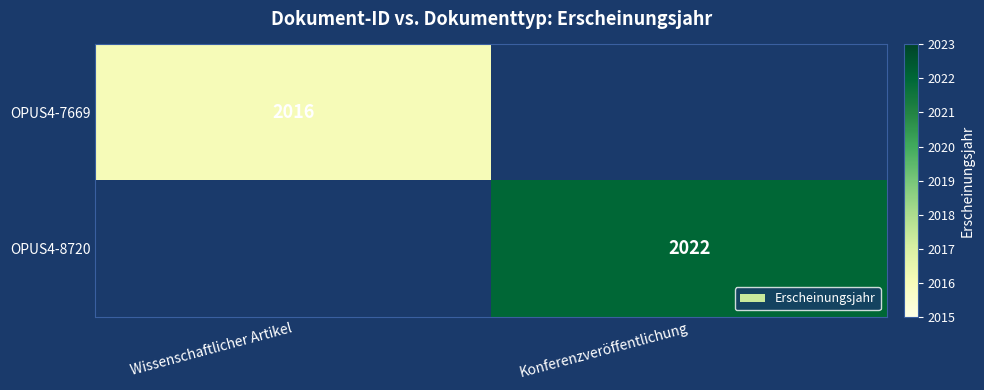

Is it true that OPUS4-8720 equals 3064 at Konferenzveröffentlichung?

False